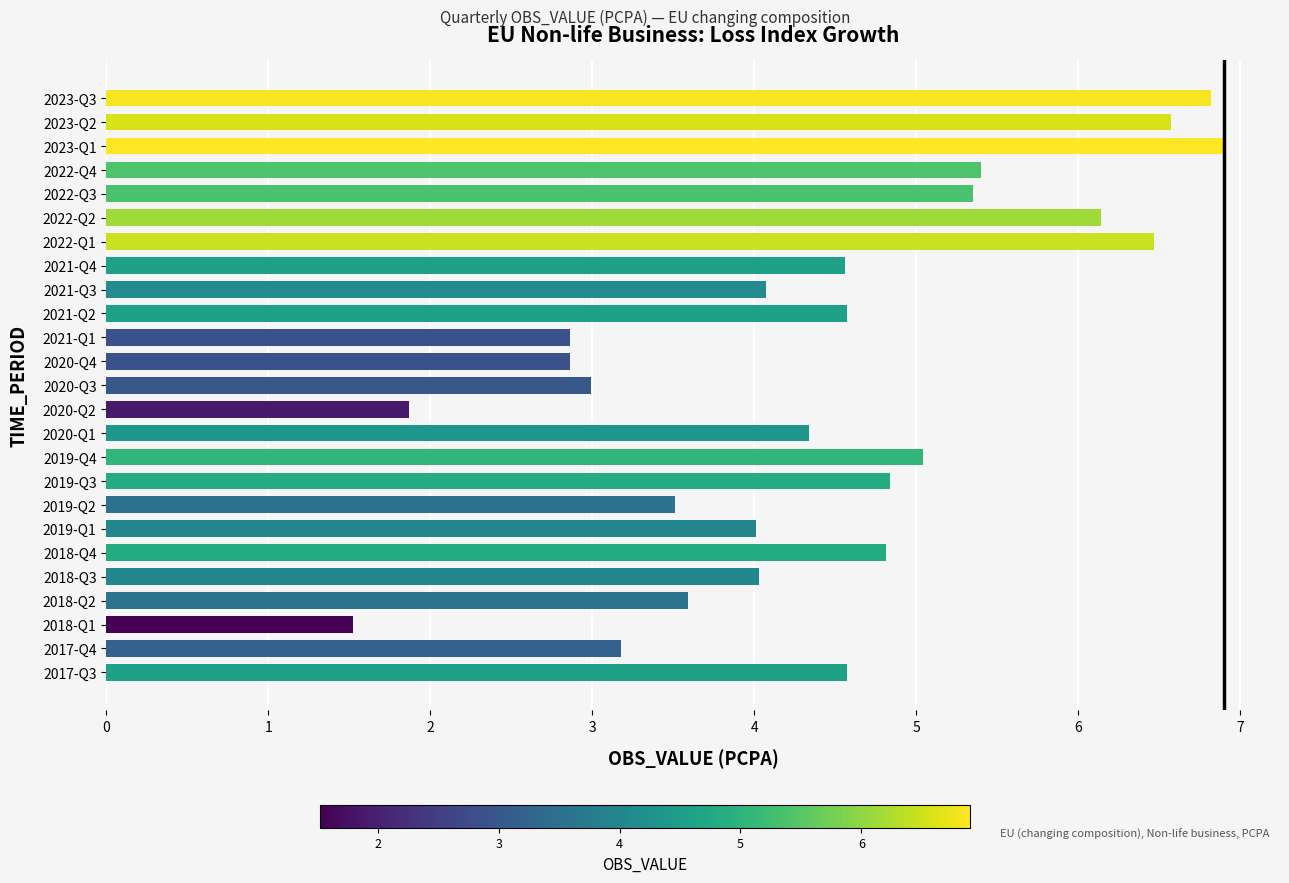

What is the greatest value displayed?

6.9